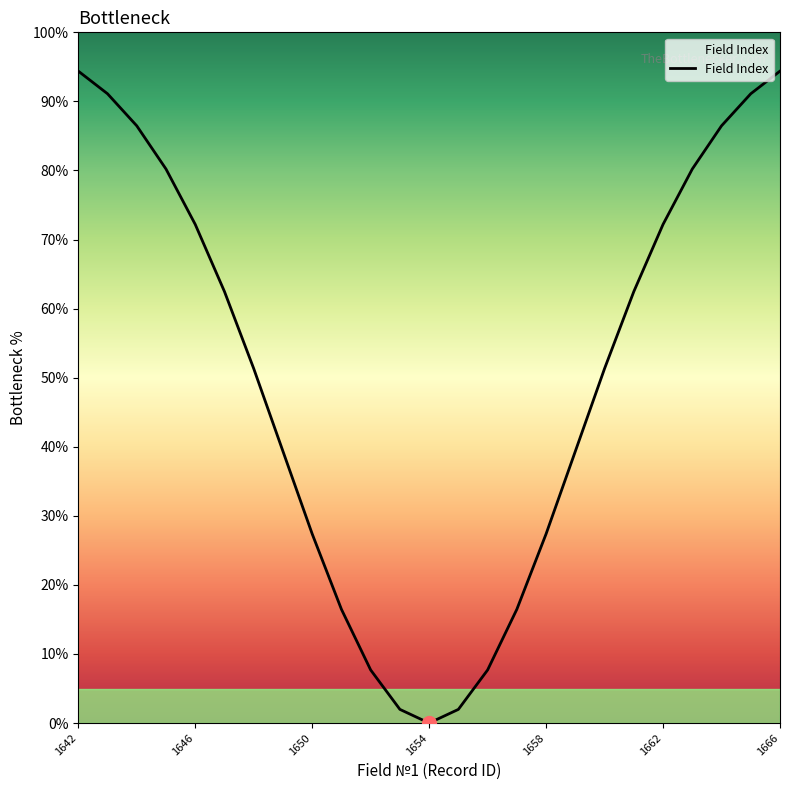

What is the maximum value shown in the chart?

94.4